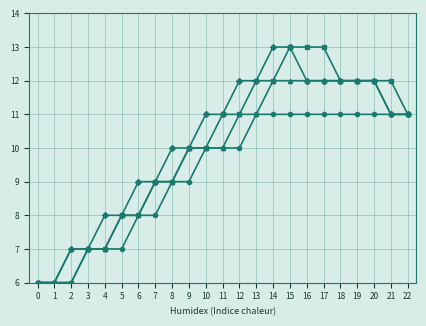

What is the maximum value shown in the chart?

13